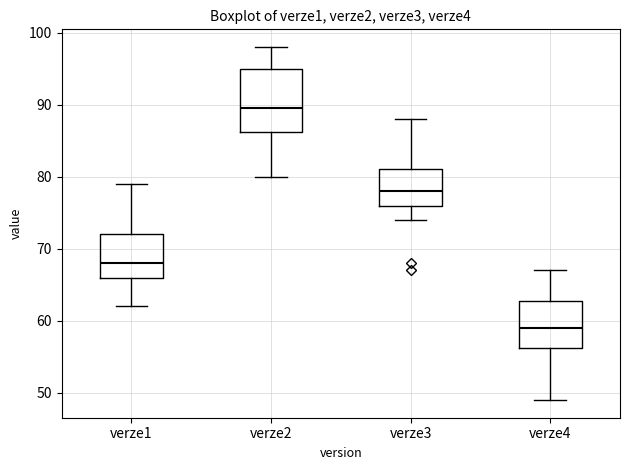

Reading left to right, read every box against the y-axis: the position of its median line, the range the box covers, and the ends of its whiskers. The values are not printed on the chart, so give them approximately, as read against the axis.

verze1: median 68, box 66 to 72, whiskers 62 to 79
verze2: median 90, box 86 to 95, whiskers 80 to 98
verze3: median 78, box 76 to 81, whiskers 74 to 88
verze4: median 59, box 56 to 63, whiskers 49 to 67